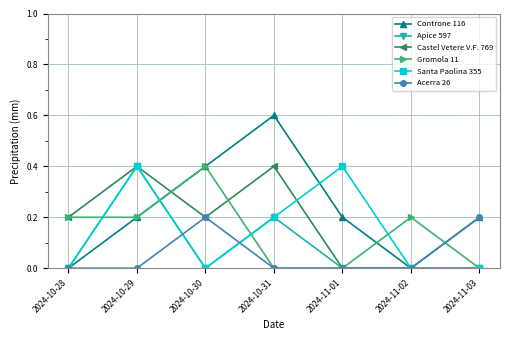

What is the sum of all Apice 597 values?

0.6